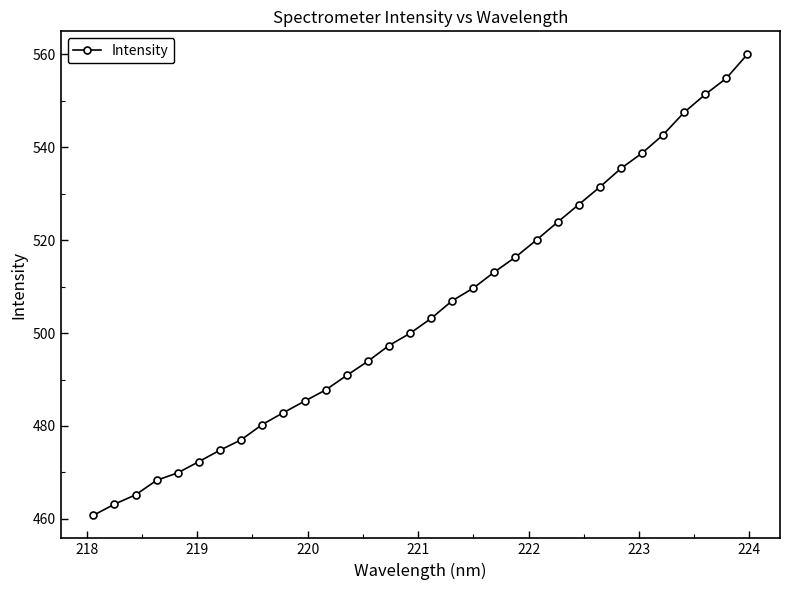

Does the chart display data point markers on the line(s)?

Yes